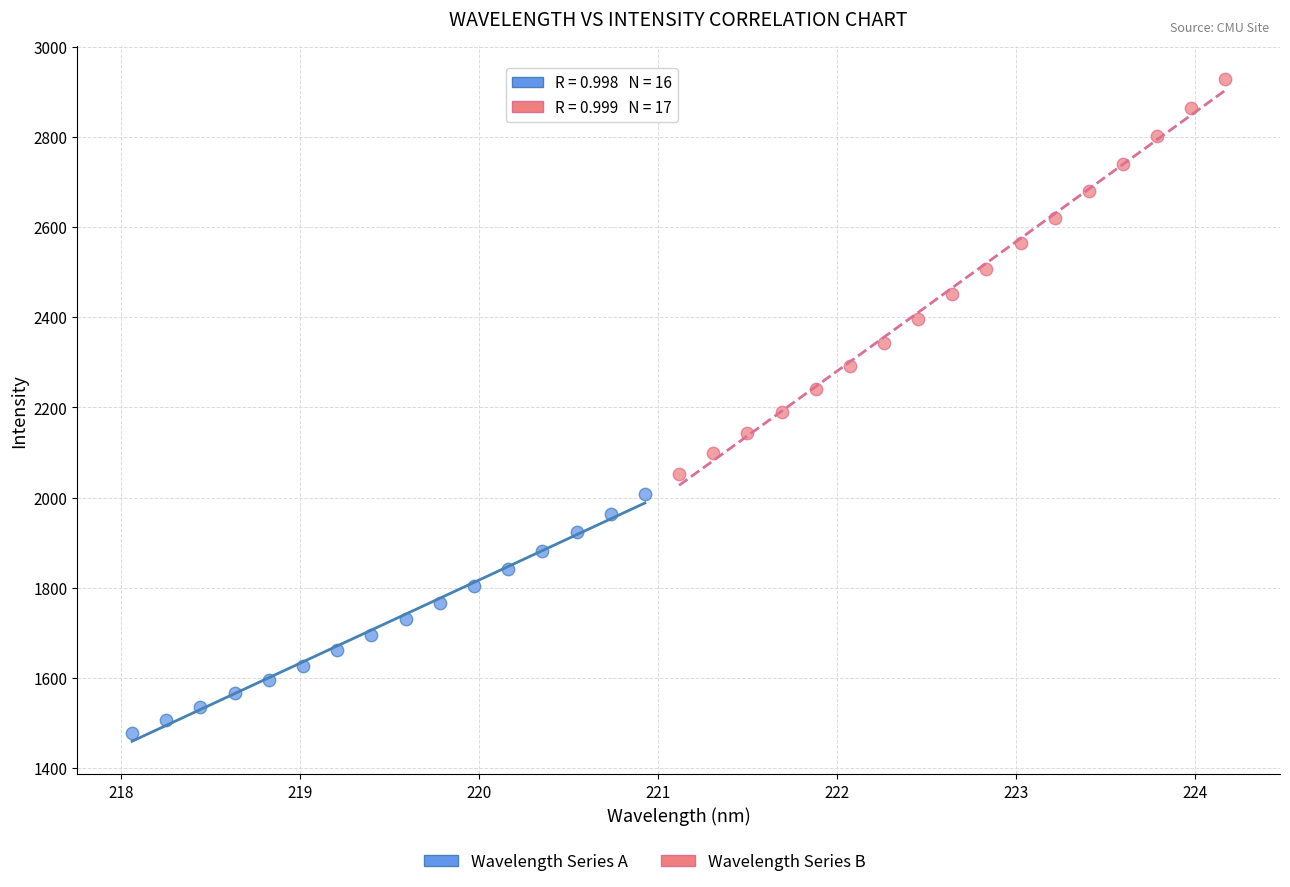

Which series reaches the maximum Y coordinate?

Wavelength Series B